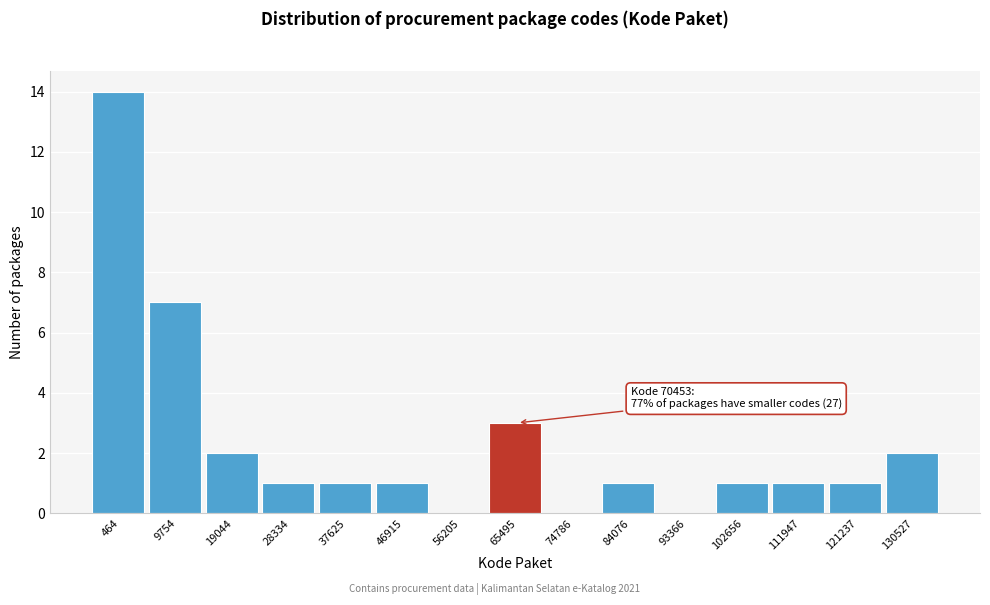

Reading right to left, extract all data points from this chart.

130527=2	121237=1	111947=1	102656=1	93366=0	84076=1	74786=0	65495=3	56205=0	46915=1	37625=1	28334=1	19044=2	9754=7	464=14